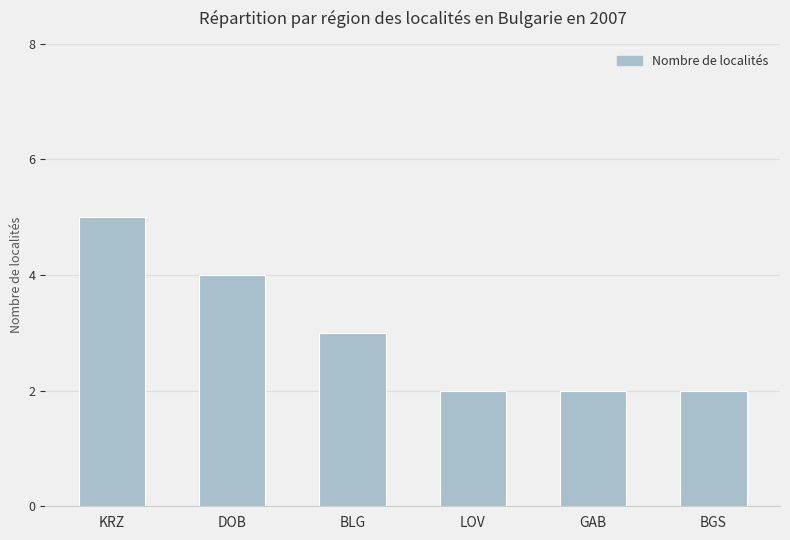

What is the approximate value at LOV?

2